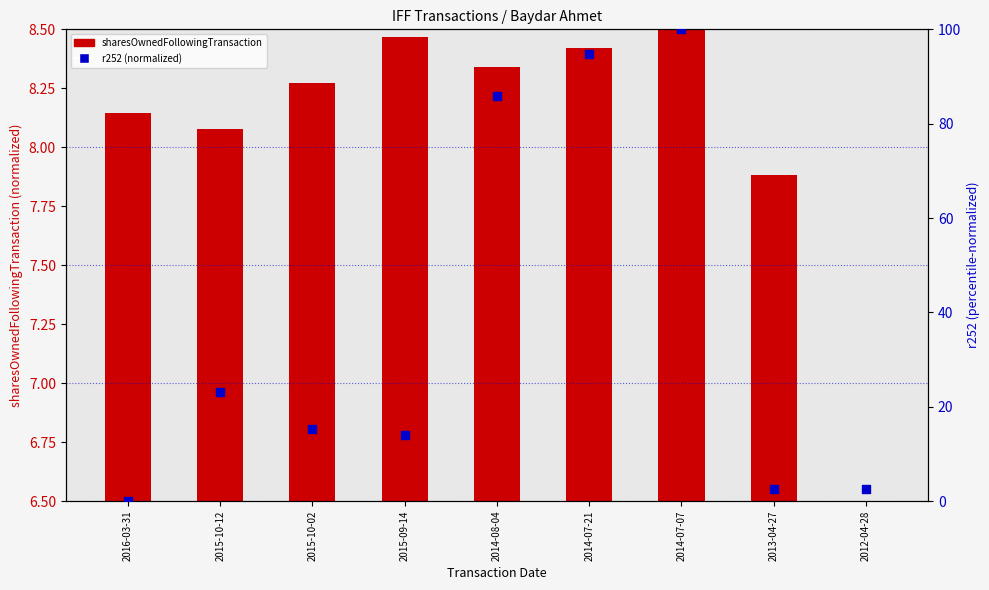

What are all the series names shown in the legend?

sharesOwnedFollowingTransaction, r252 (normalized 0-100)